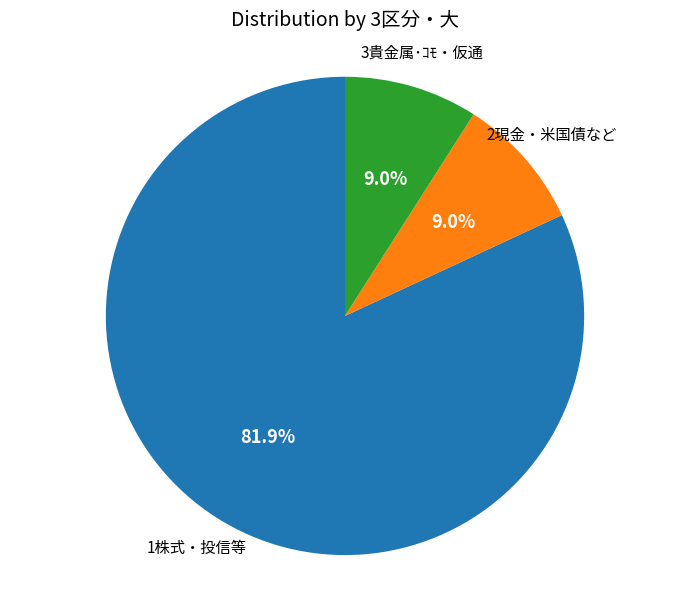

True or false: 2現金・米国債など accounts for 9% of the total.

True